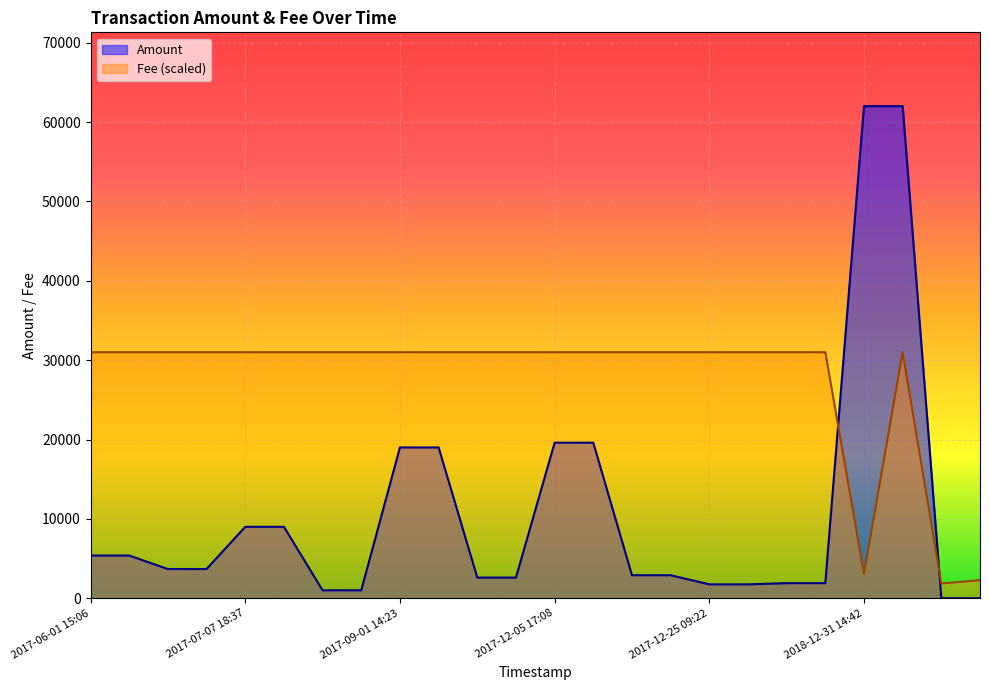

True or false: Fee has more than 0 interior local peaks.

True